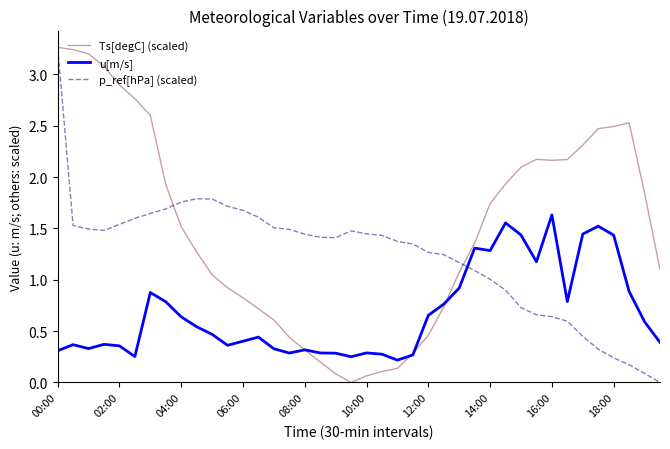

List the series in order of their overall mean, lowest first.

u[m/s], p_ref[hPa] (scaled), Ts[degC] (scaled)